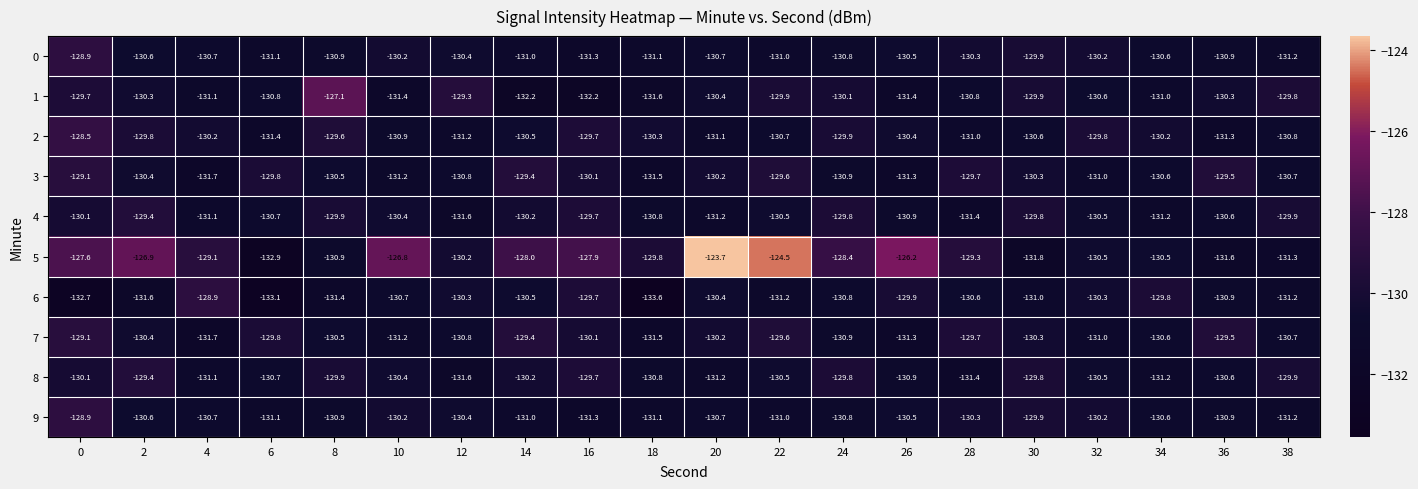

What is the difference between the highest and lowest values at 20?

7.5